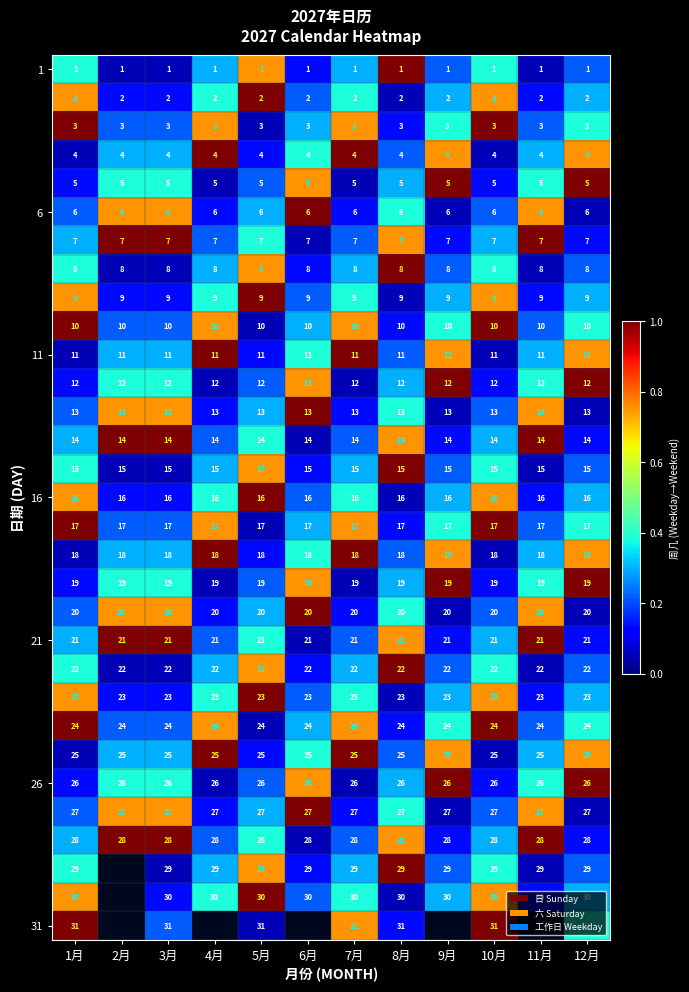

How many distinct data groups are displayed?

31